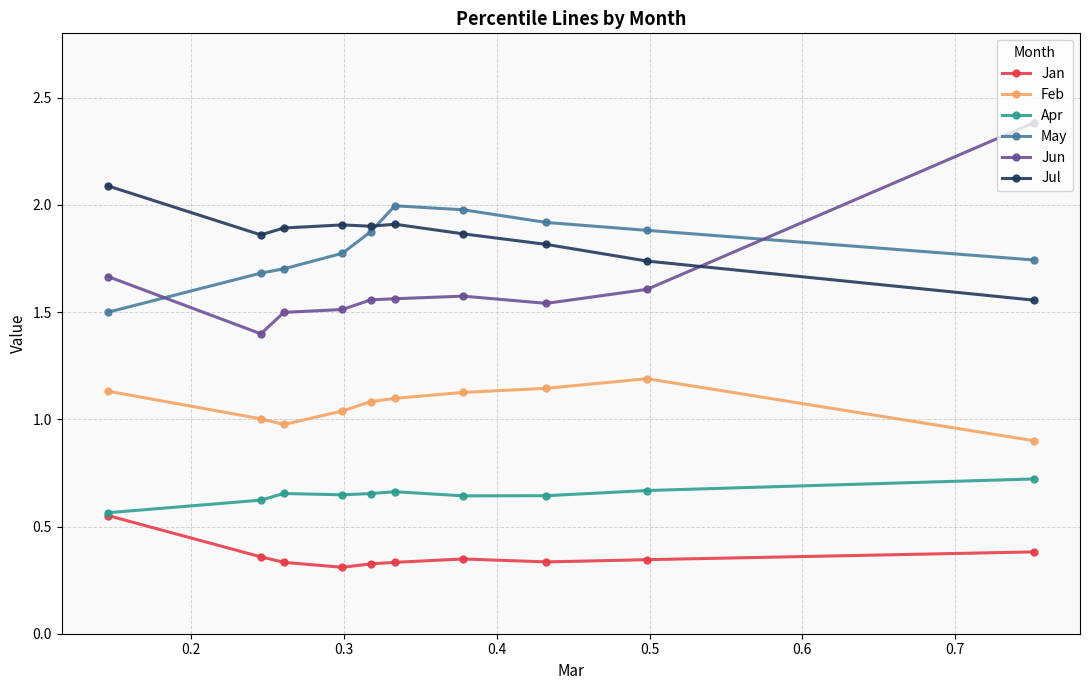

Which series has the widest spread of values?

Jun